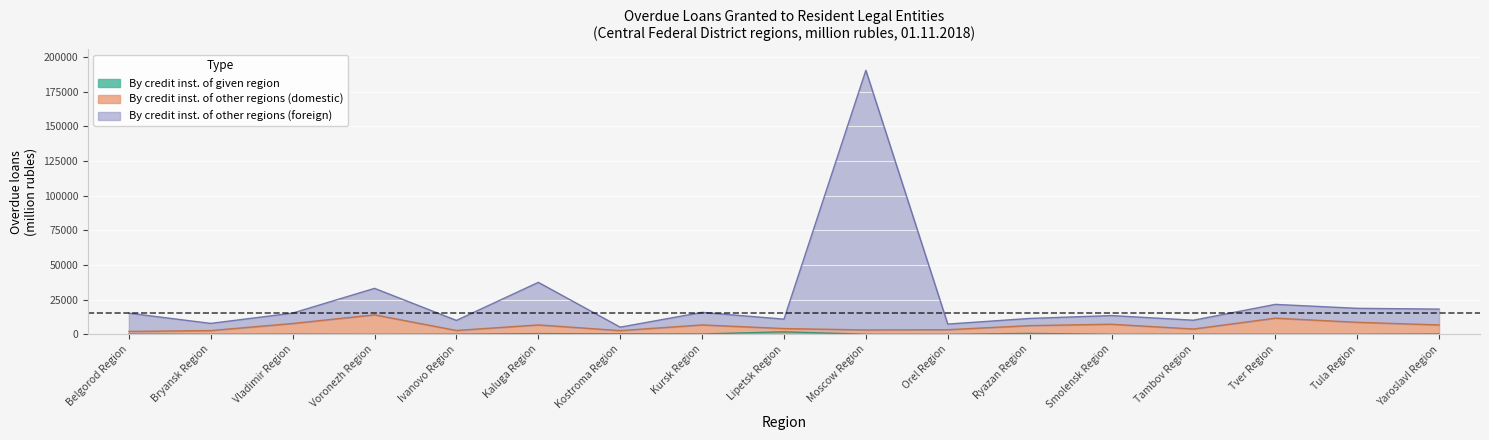

Rank the series by their average value, from highest to lowest.

By credit institutions of other regions (foreign), By credit institutions of other regions (domestic), By credit institutions of the given region